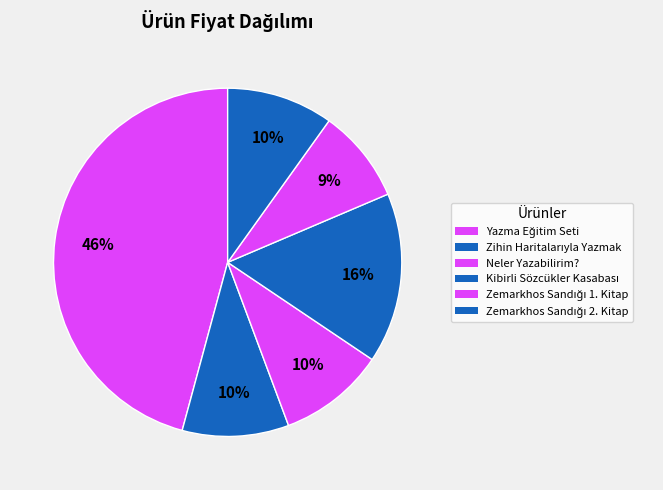

What is the total percentage of Zemarkhos Sandığı 2. Kitap and Yazma Eğitim Seti?

55.7%